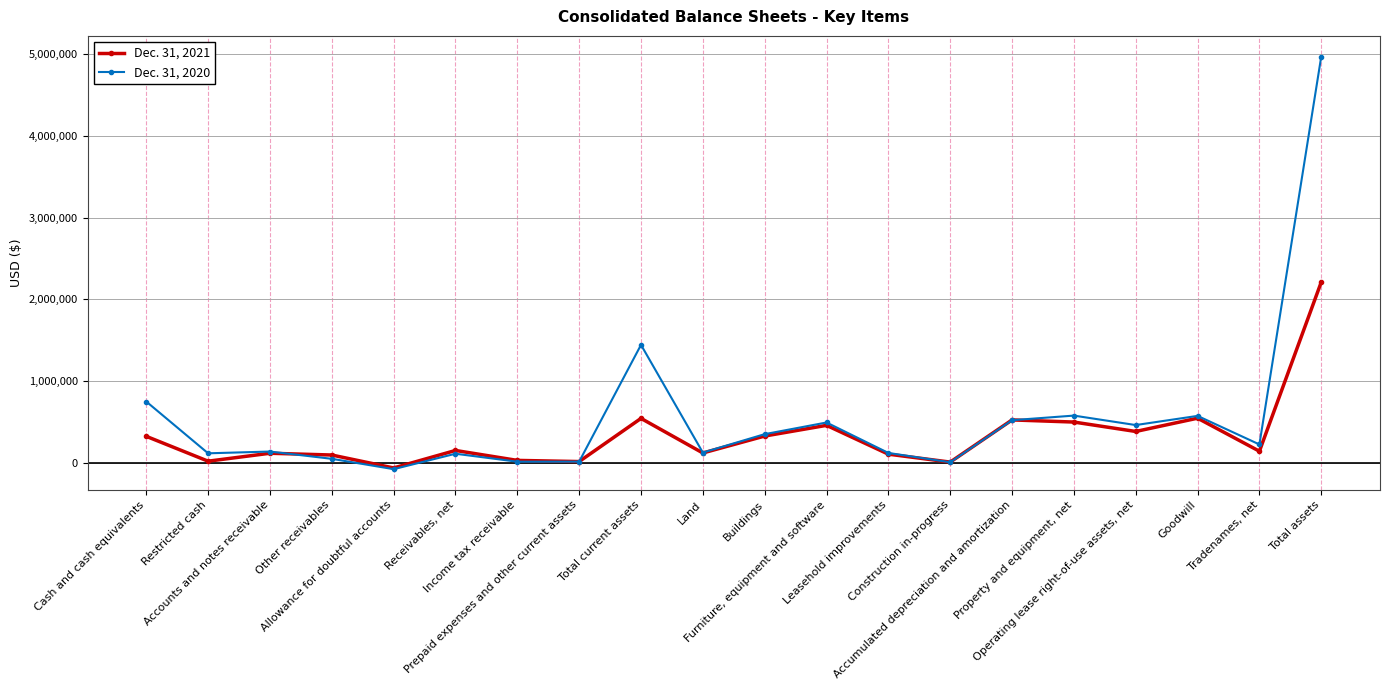

Which series changed the most between Income tax receivable and Accumulated depreciation and amortization?

Dec. 31, 2020